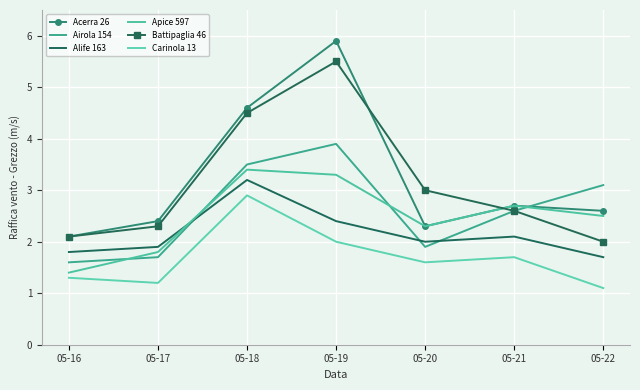

Is this an area chart (filled region under the line)?

No